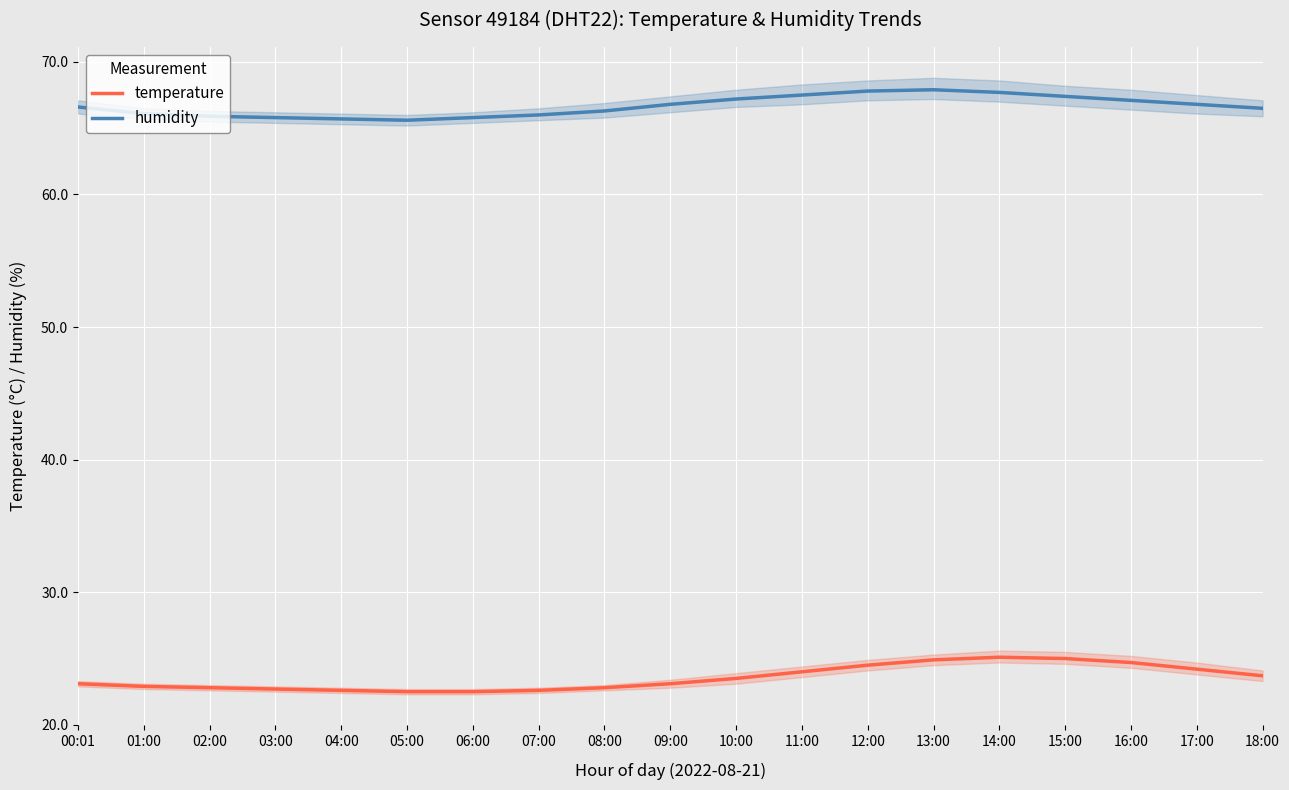

True or false: humidity and temperature intersect in this chart.

False